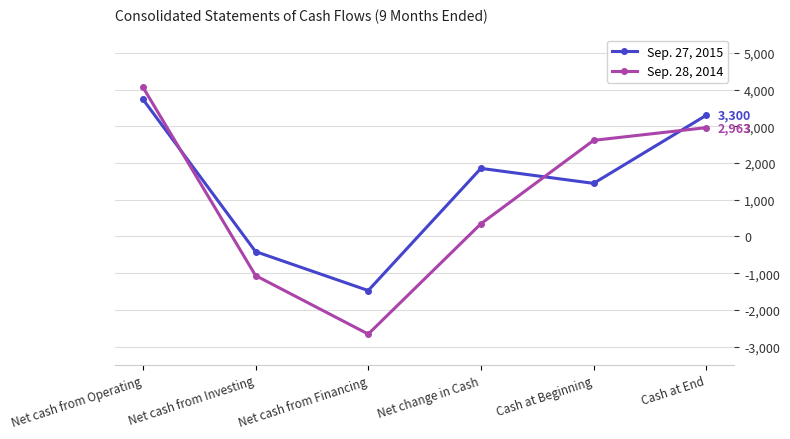

True or false: Sep. 27, 2015 has more than 1 interior local peaks.

False